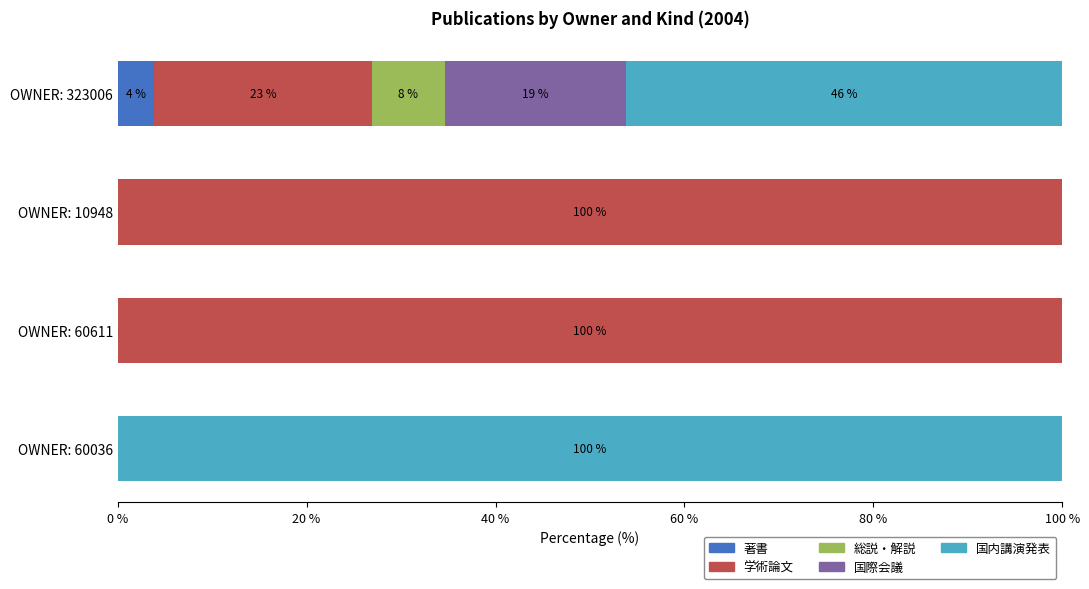

What is the total value across all series at OWNER: 60036?

100.0